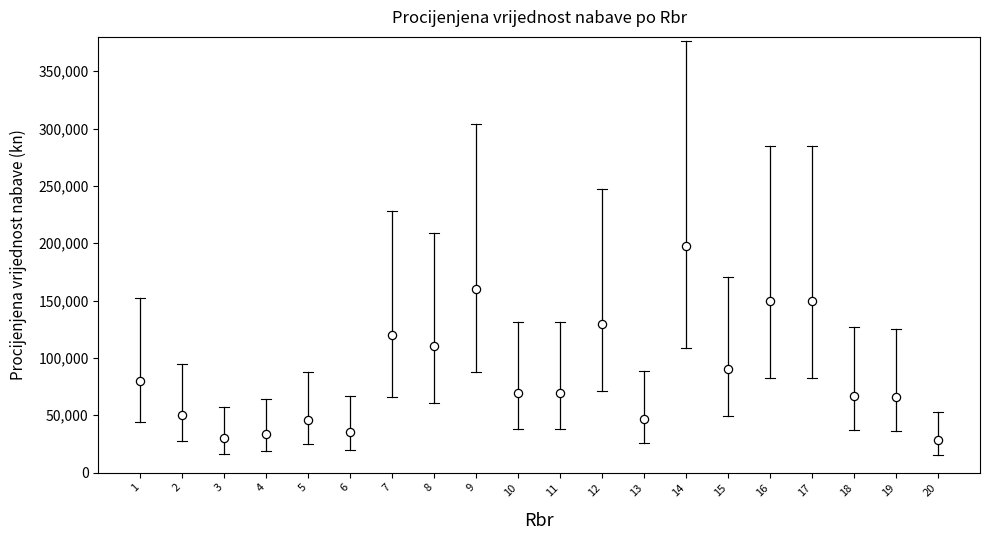

What is the range of X values (max minus min)?

19